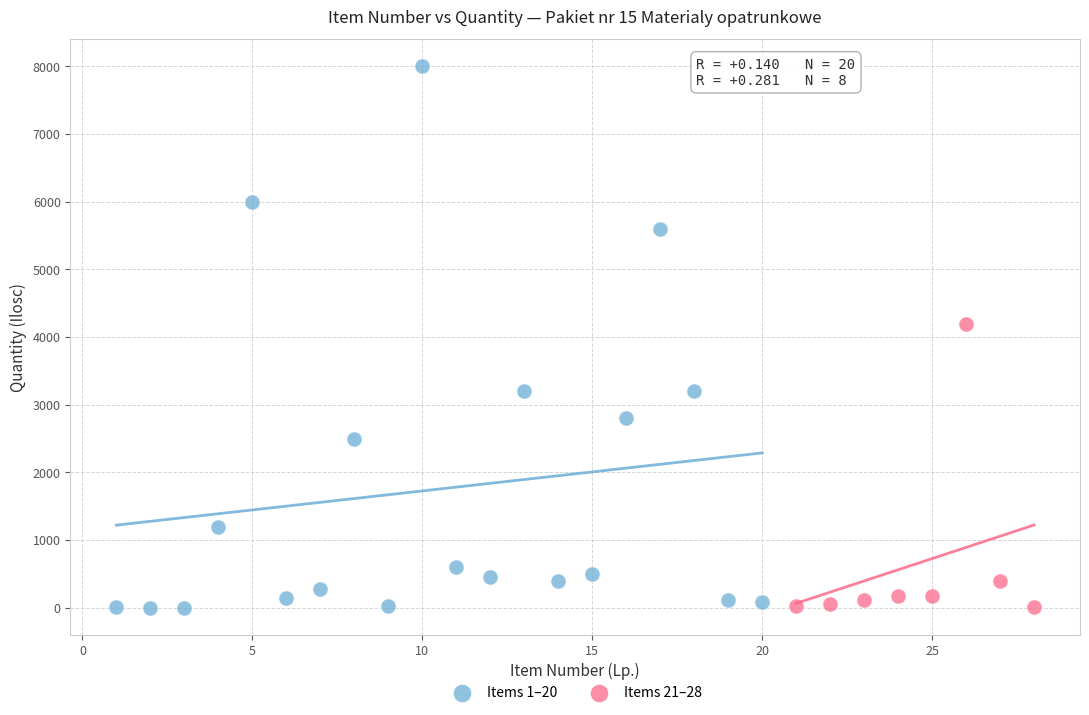

Which series has the largest Y range (max minus min)?

Items 1–20